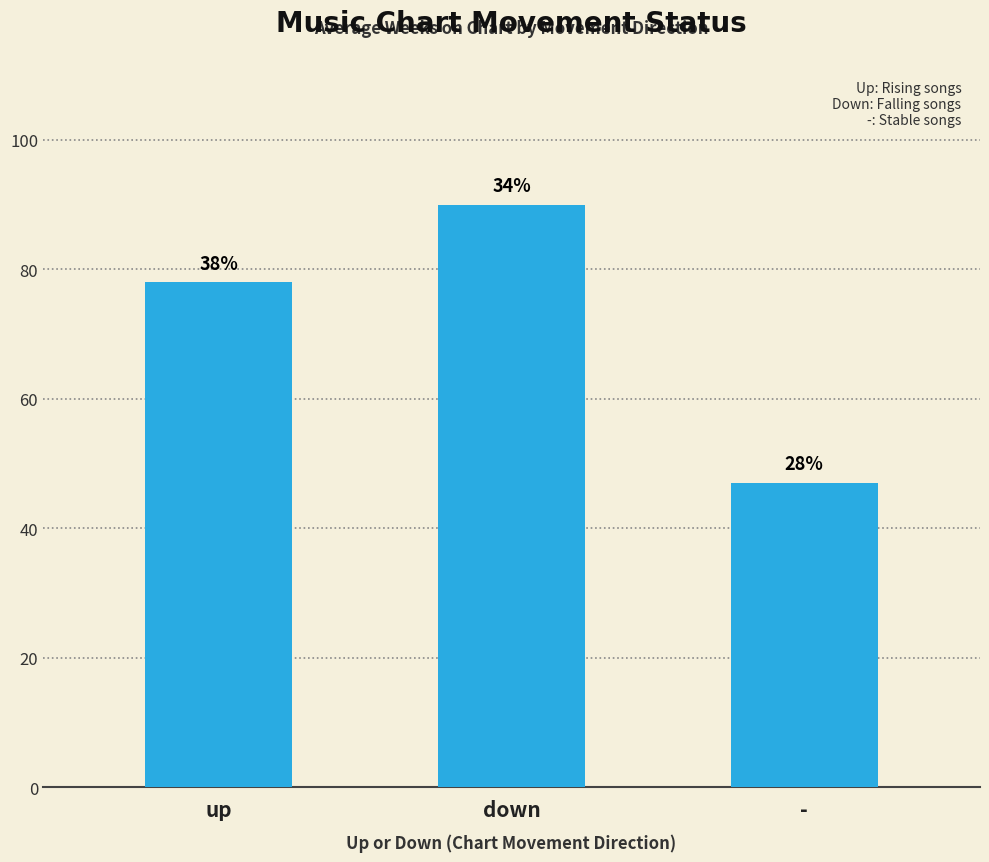

How many bars are there in total?

3